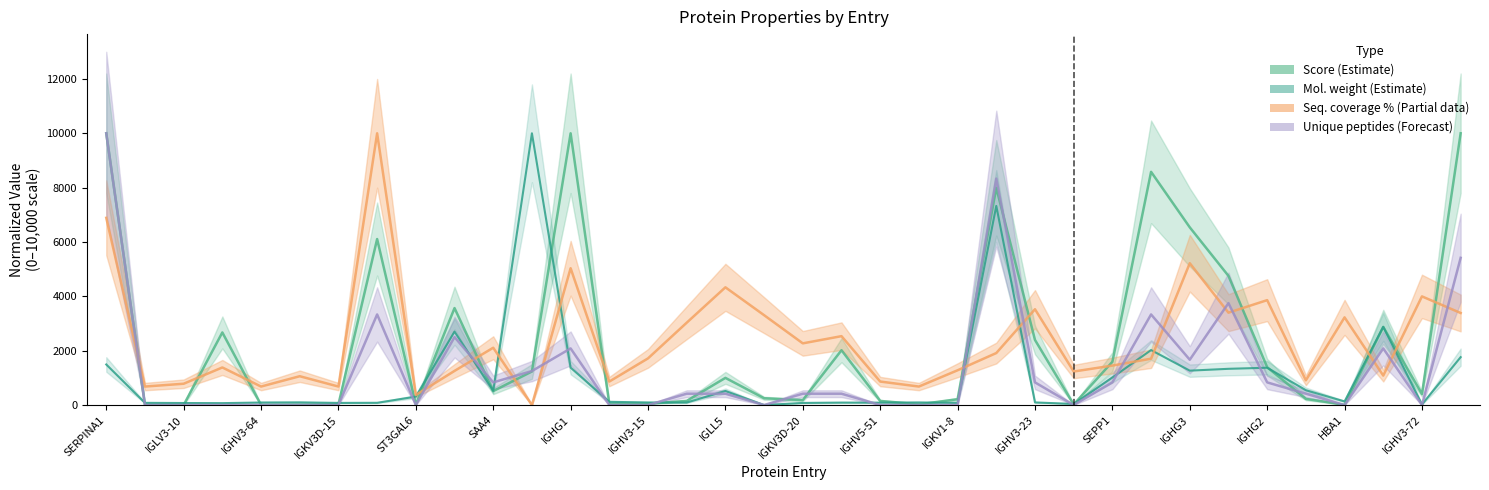

How many values in the Mol. weight [kDa] series exceed 118?

18